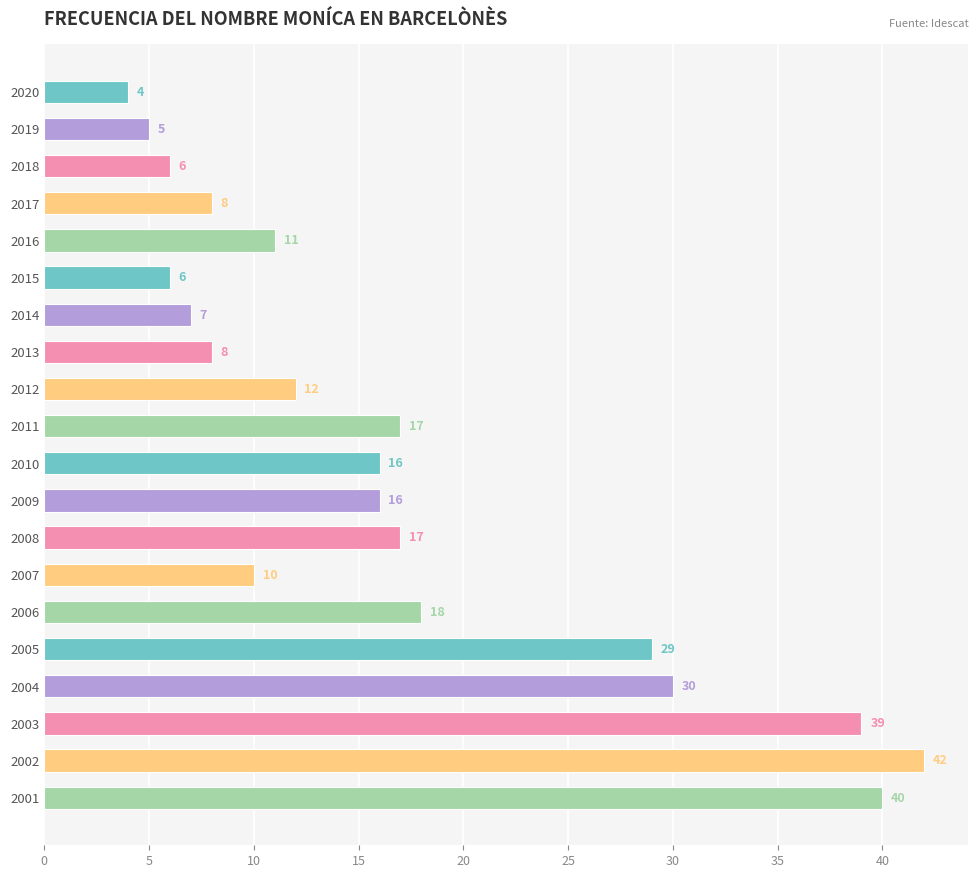

Reading top to bottom, transcribe all the data shown in this chart.

2020=4	2019=5	2018=6	2017=8	2016=11	2015=6	2014=7	2013=8	2012=12	2011=17	2010=16	2009=16	2008=17	2007=10	2006=18	2005=29	2004=30	2003=39	2002=42	2001=40